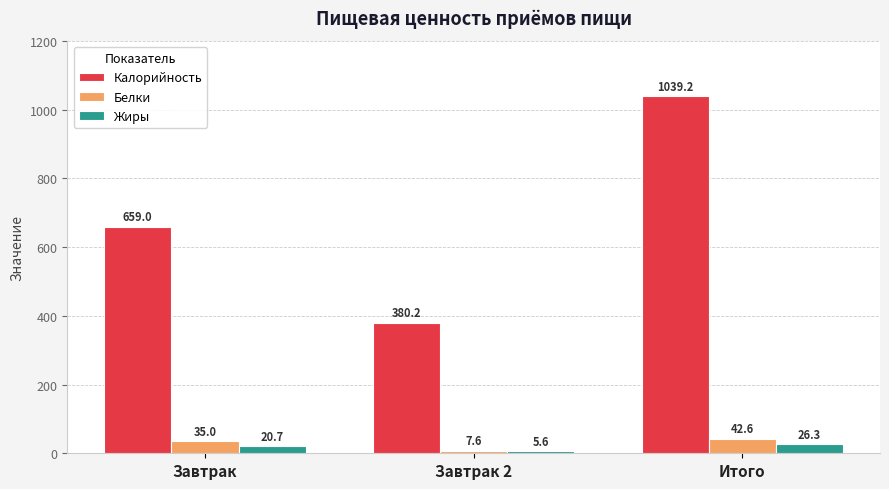

How many bars are there in total?

9